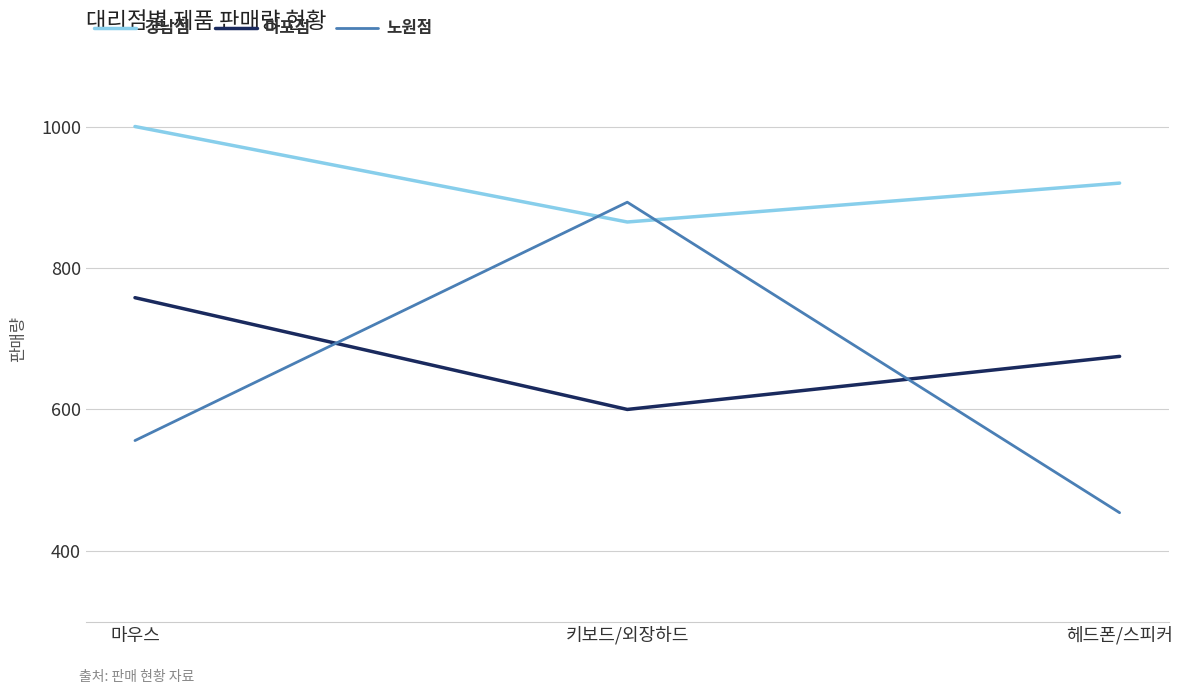

Which category has the highest value in the 마포점 series?

마우스